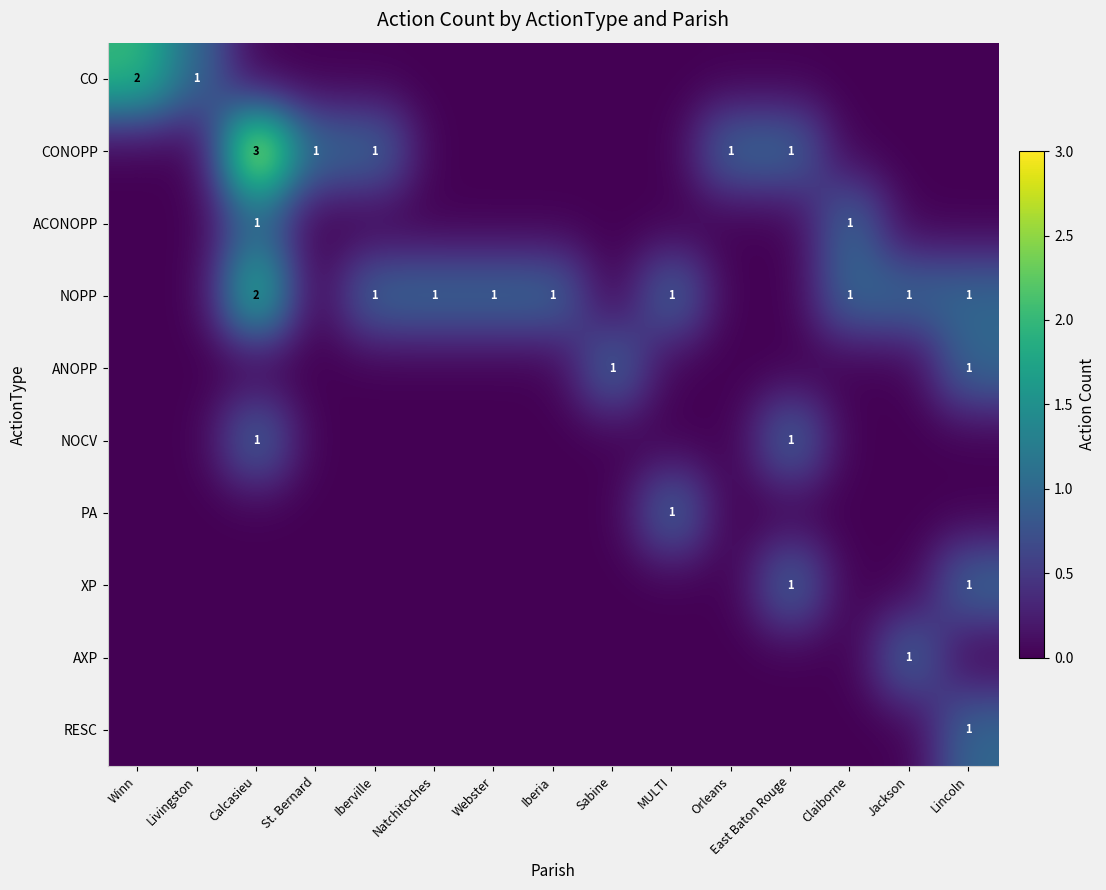

The value of ACONOPP at Claiborne is 2. True or false?

False